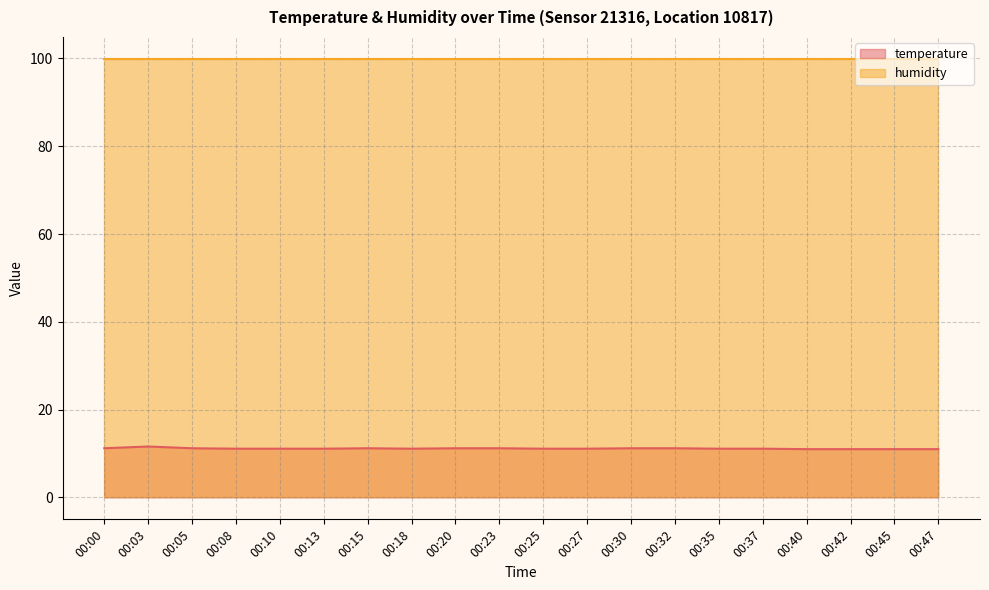

What is the difference between the second highest and minimum values?

0.2